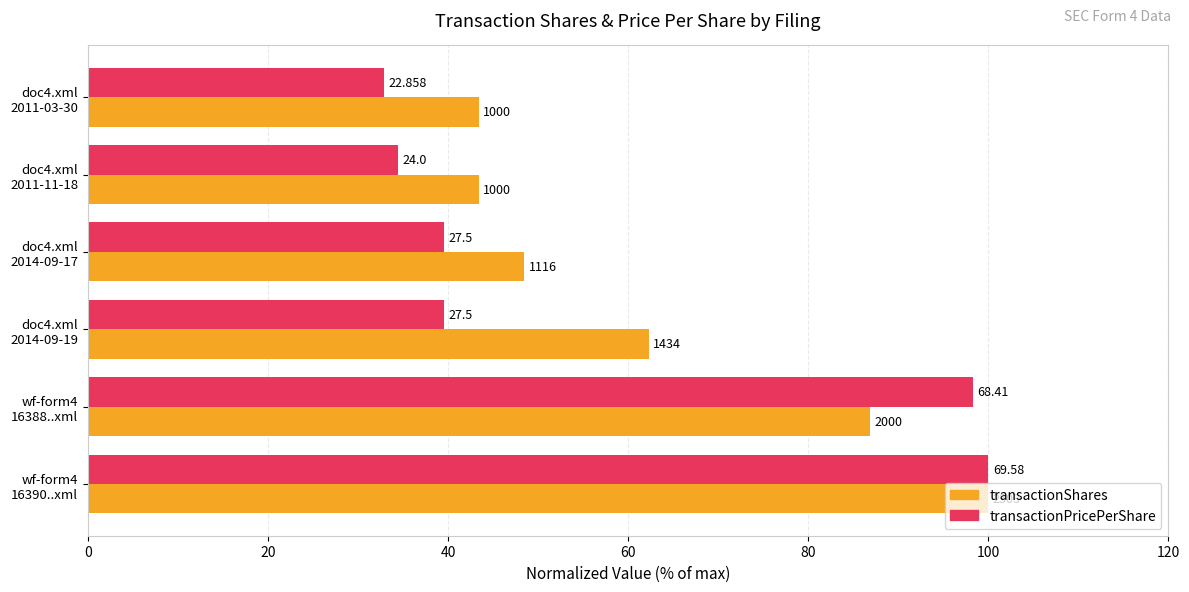

What are all the series names shown in the legend?

transactionShares, transactionPricePerShare